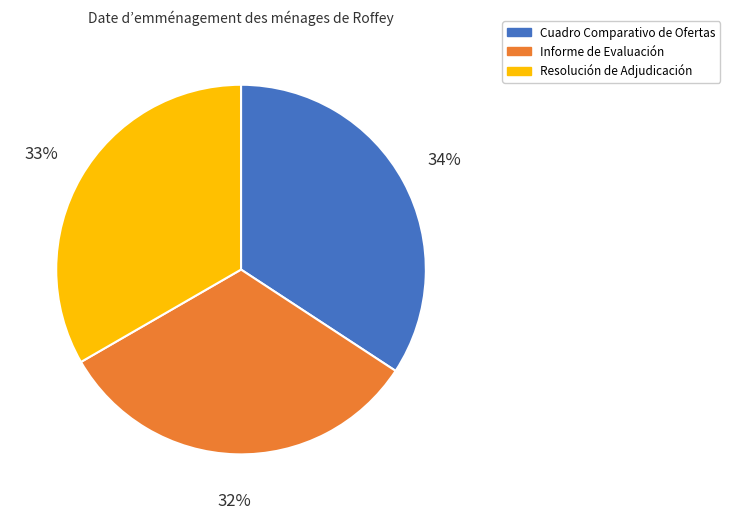

Is there any slice that represents more than half of the pie?

No